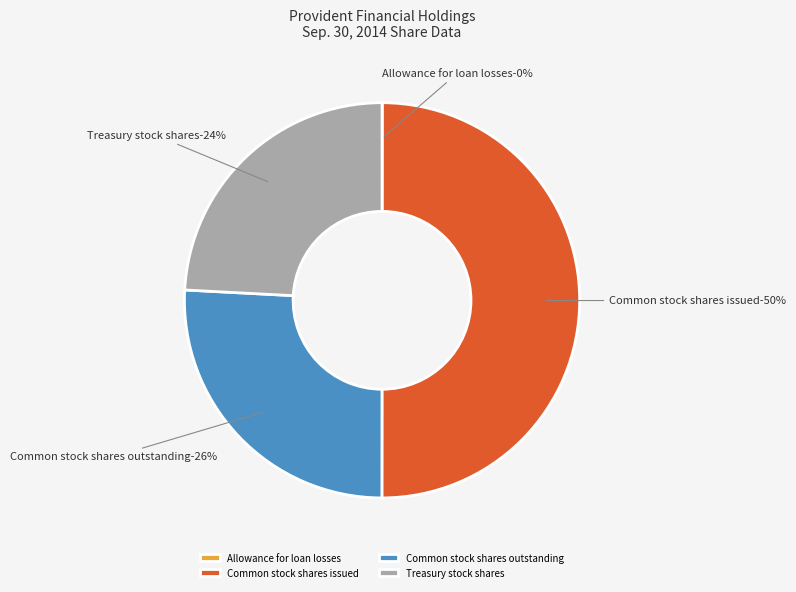

What is the ratio of the value at Treasury stock shares to the value at Allowance for loan losses?

963.6